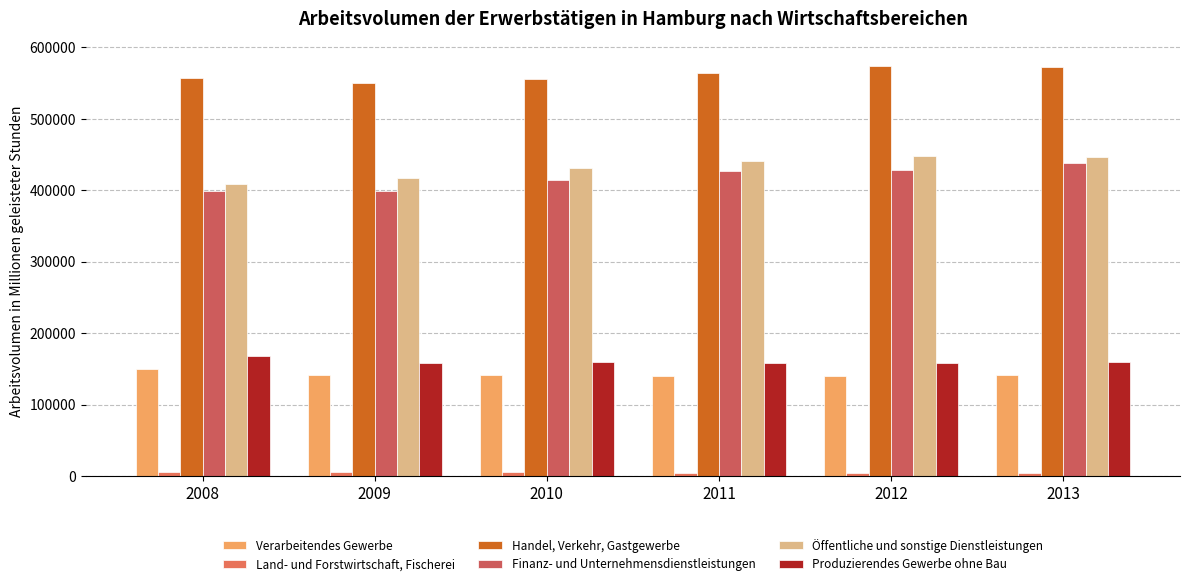

The value of Land- und Forstwirtschaft, Fischerei at 2008 is 5586. True or false?

True